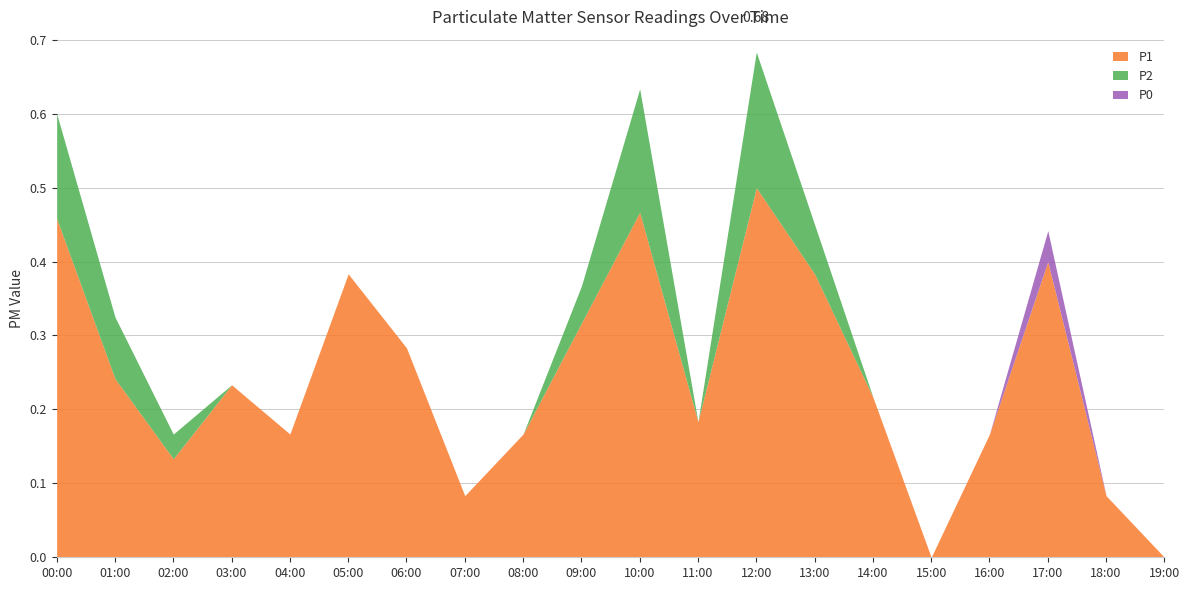

List the series in order of their peak value, lowest first.

P0, P2, P1